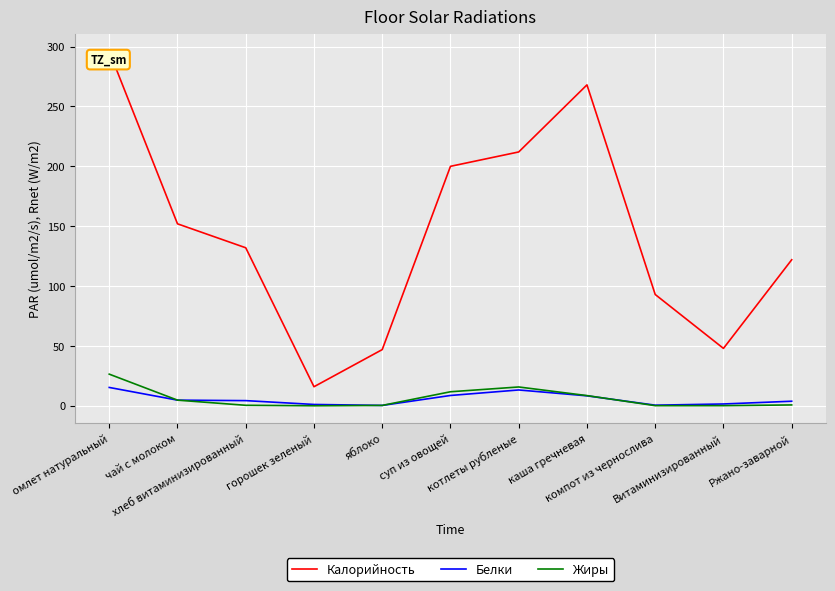

Which series has the largest total across all categories?

Калорийность